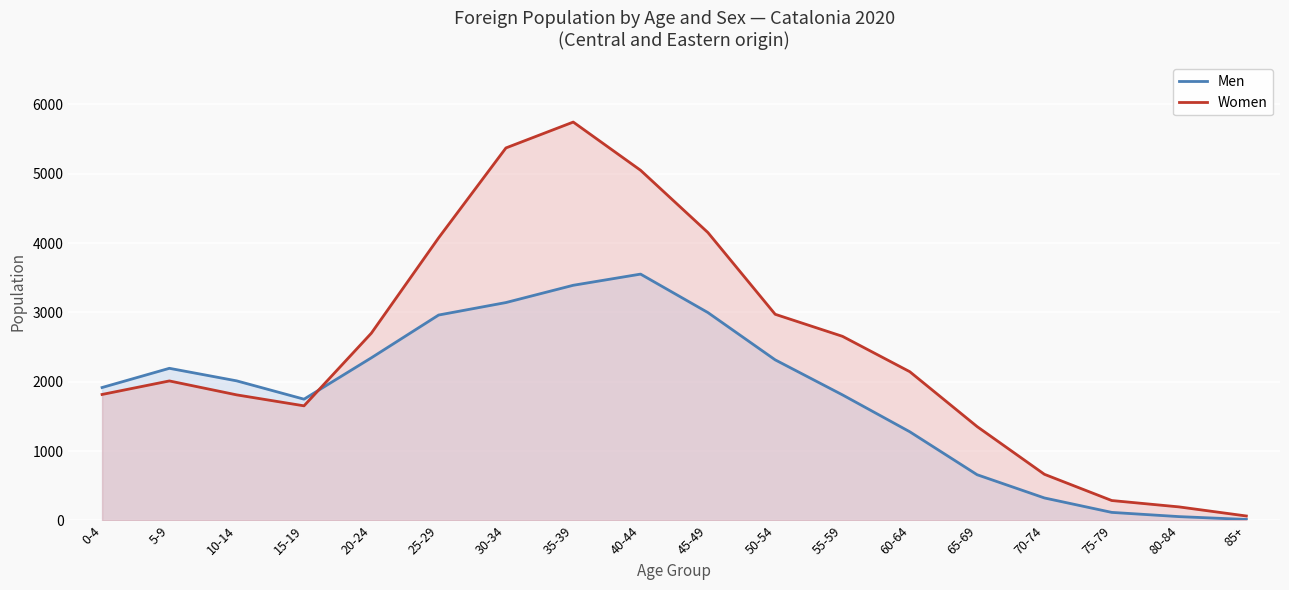

How many data points does each series have?

18